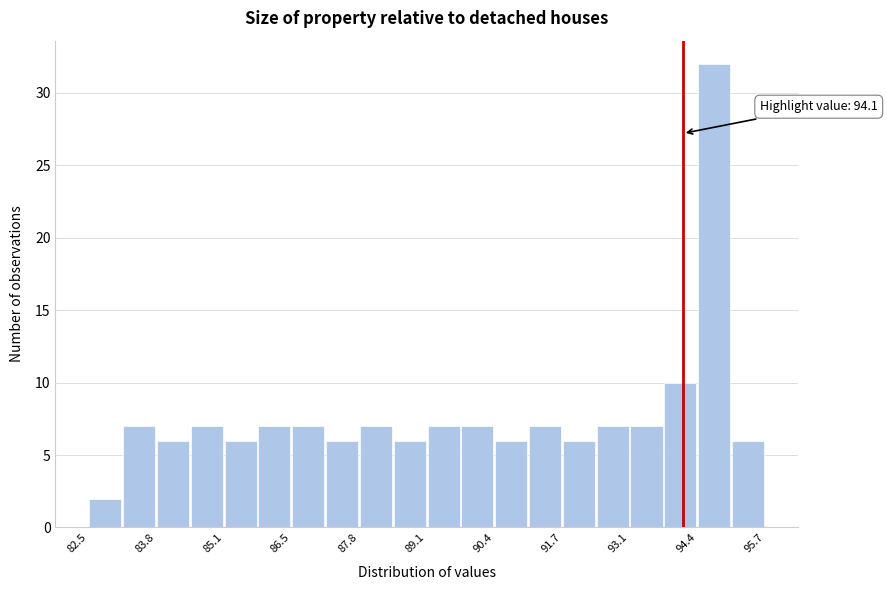

Read against the x-axis, roughly where is the centre of the tallest bar?

94.8